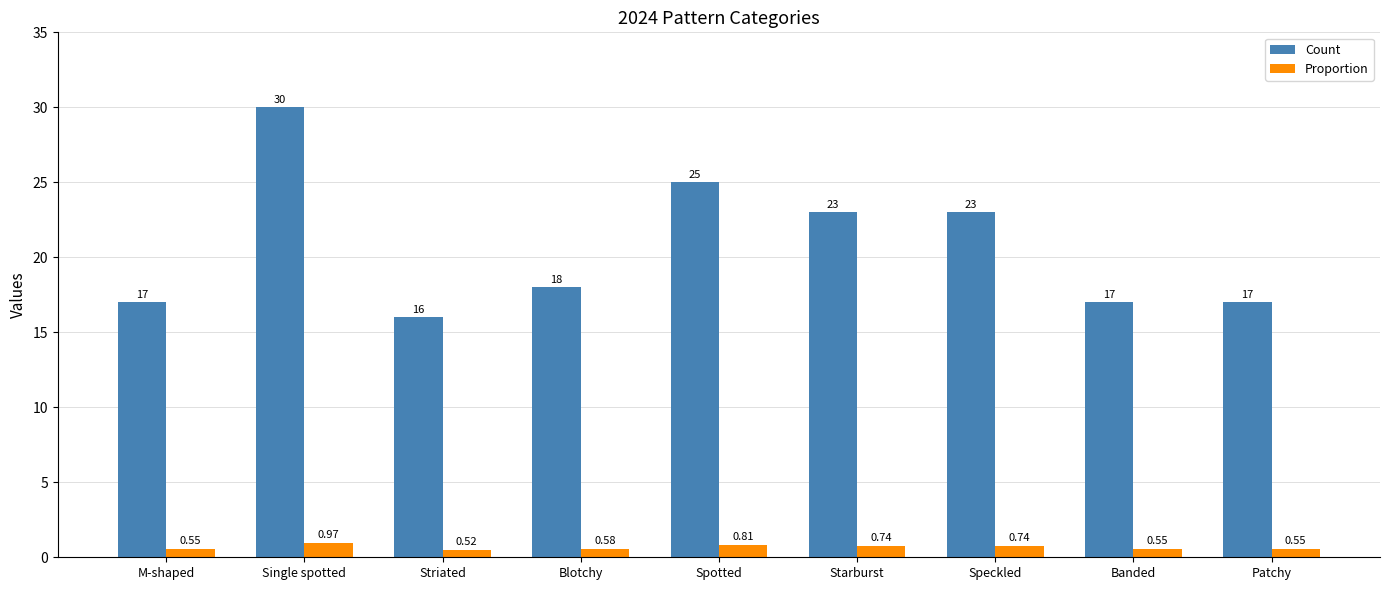

What is the label of the 1st bar from the right?

Patchy